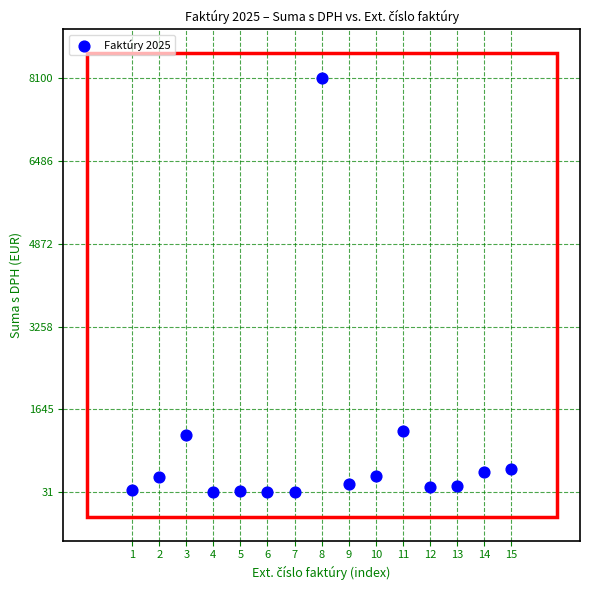

What is the range of X values (max minus min)?

14.0